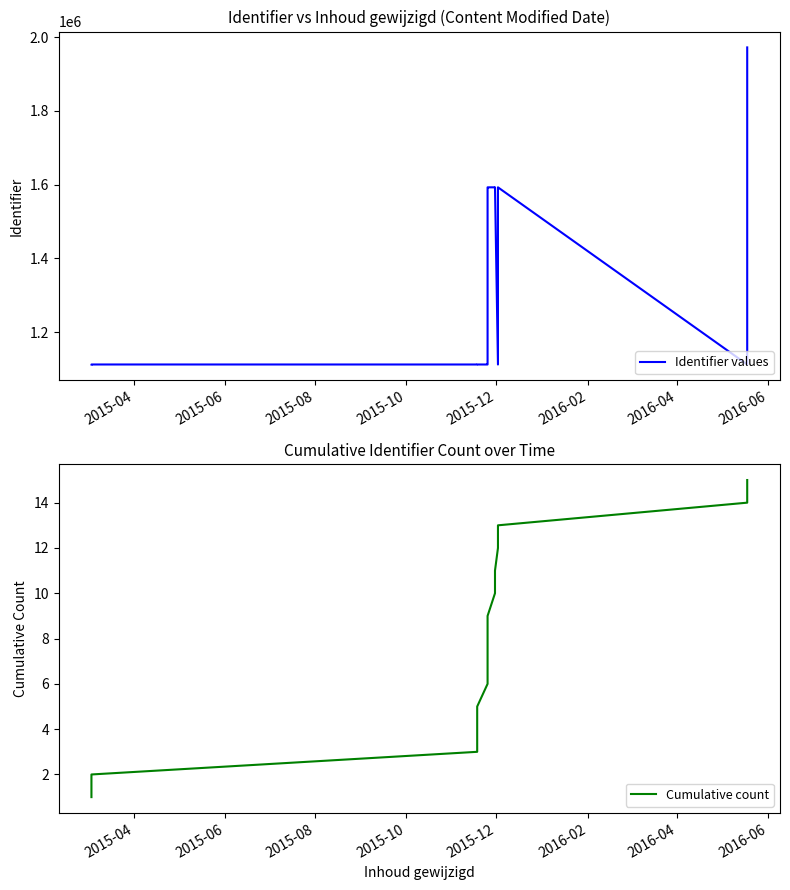

What is the difference between the second highest and second lowest values in the Identifier values series?

480837